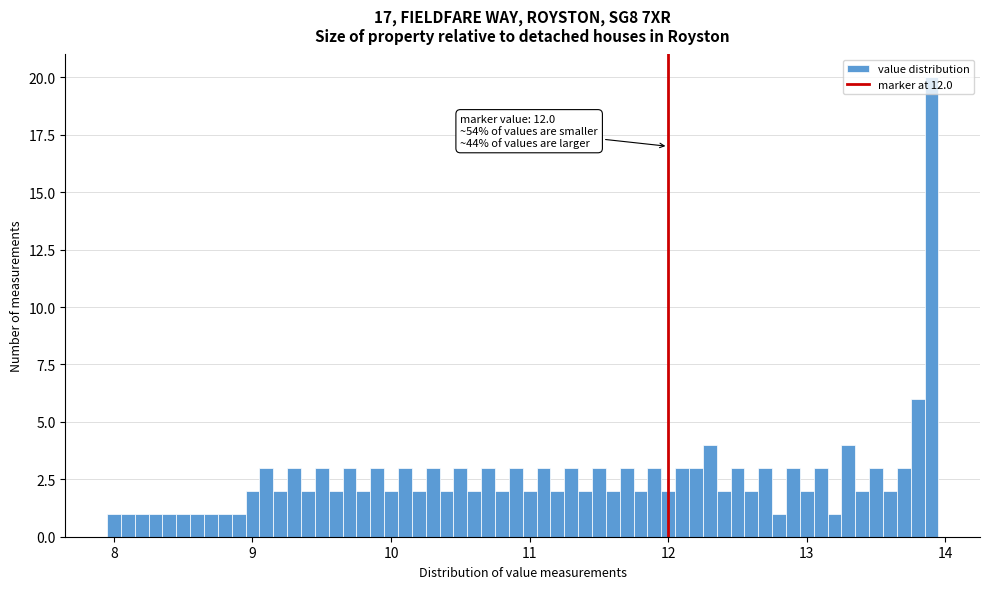

Read against the x-axis, roughly where is the centre of the tallest bar?

13.9